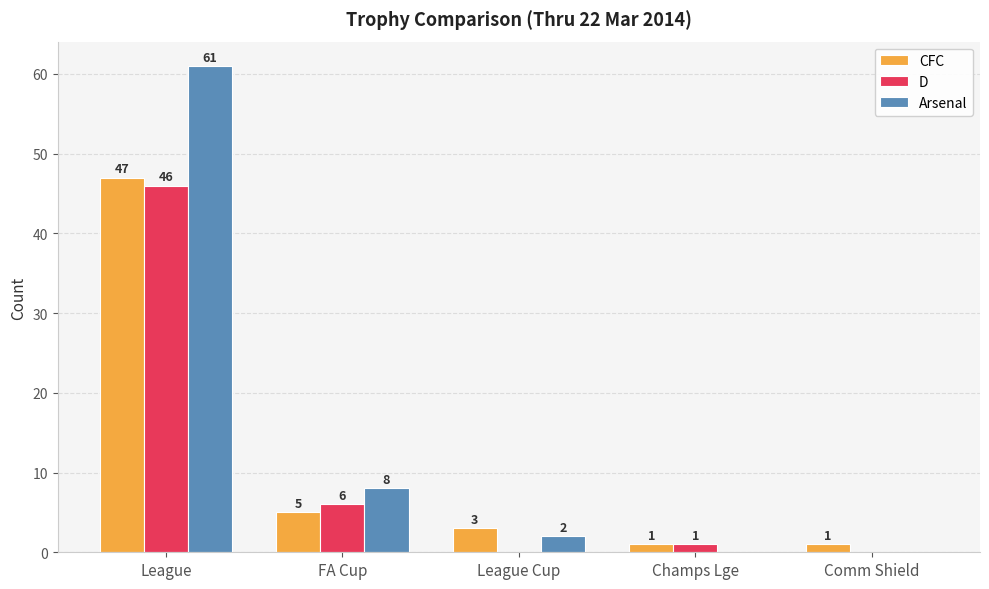

Reading left to right, transcribe all the data shown in this chart.

CFC: League=47	FA Cup=5	League Cup=3	Champs Lge=1	Comm Shield=1
D: League=46	FA Cup=6	League Cup=0	Champs Lge=1	Comm Shield=0
Arsenal: League=61	FA Cup=8	League Cup=2	Champs Lge=0	Comm Shield=0